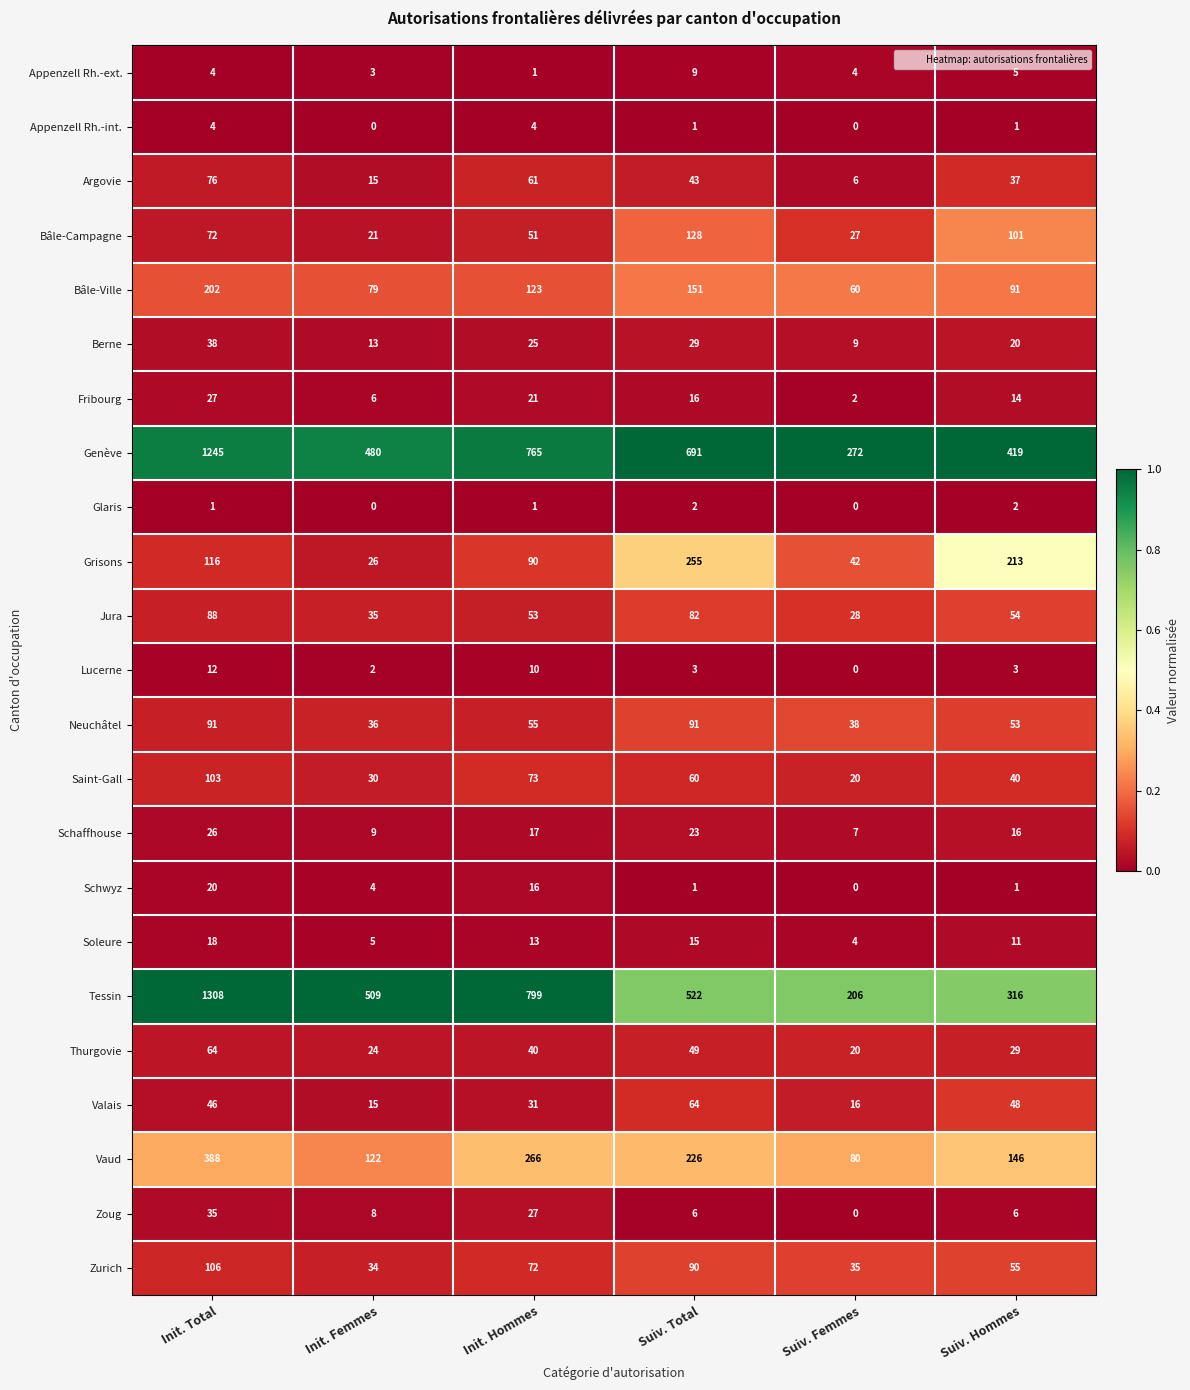

Is it true that Appenzell Rh.-ext. equals 1 at Init. Femmes?

False